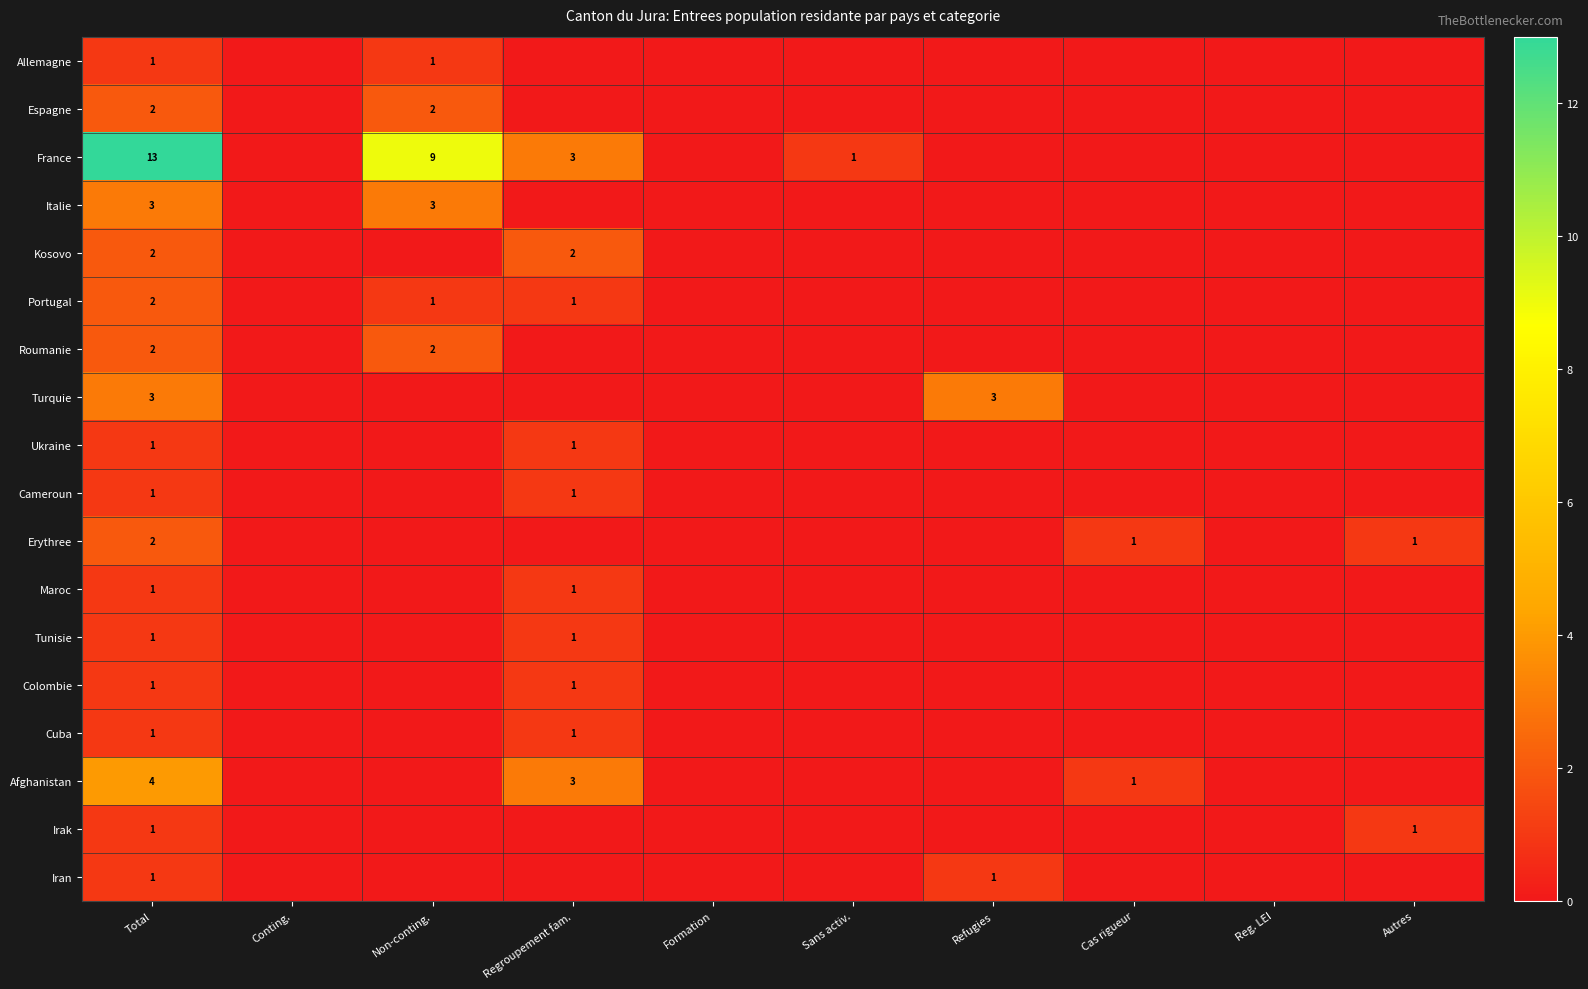

What is the sum of the Portugal values at Total and Non-conting.?

3